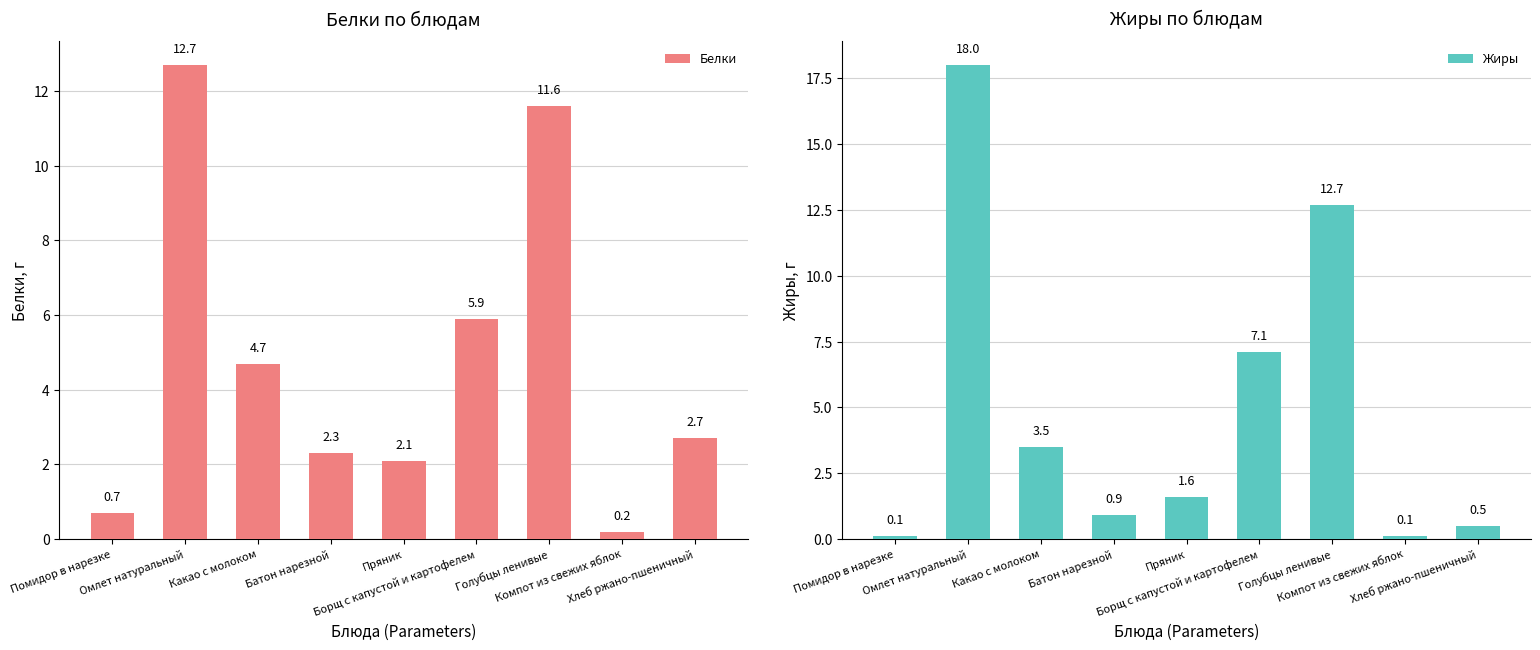

What is the difference between the highest and lowest values at Хлеб ржано-пшеничный?

2.2